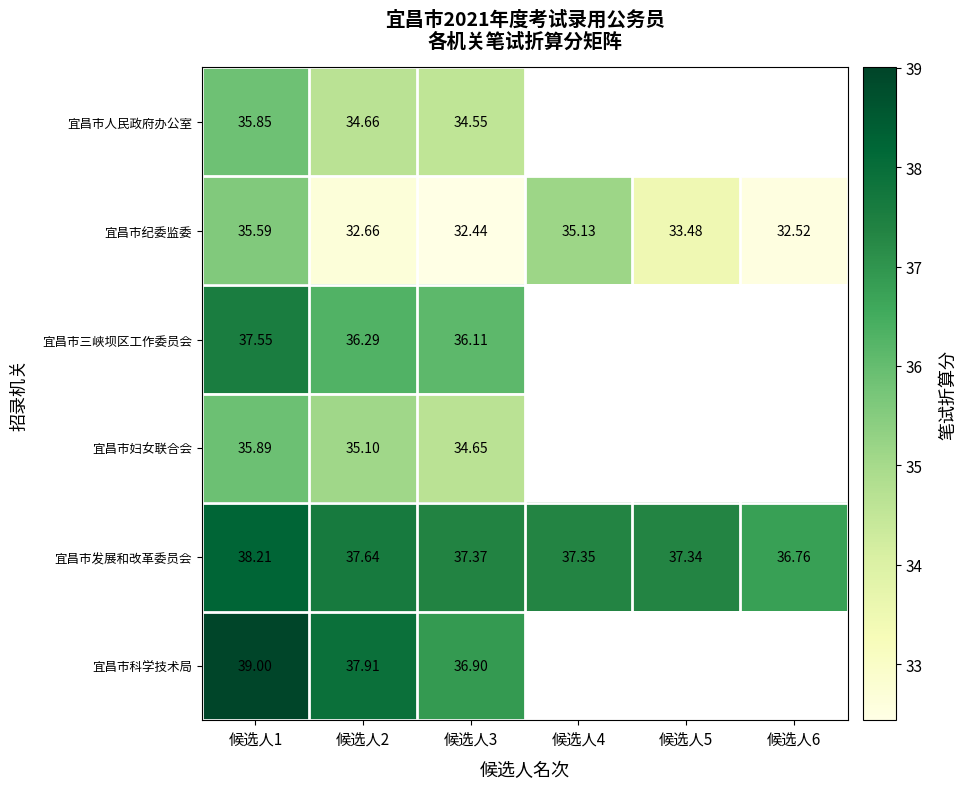

At how many categories does at least one series exceed 32?

6